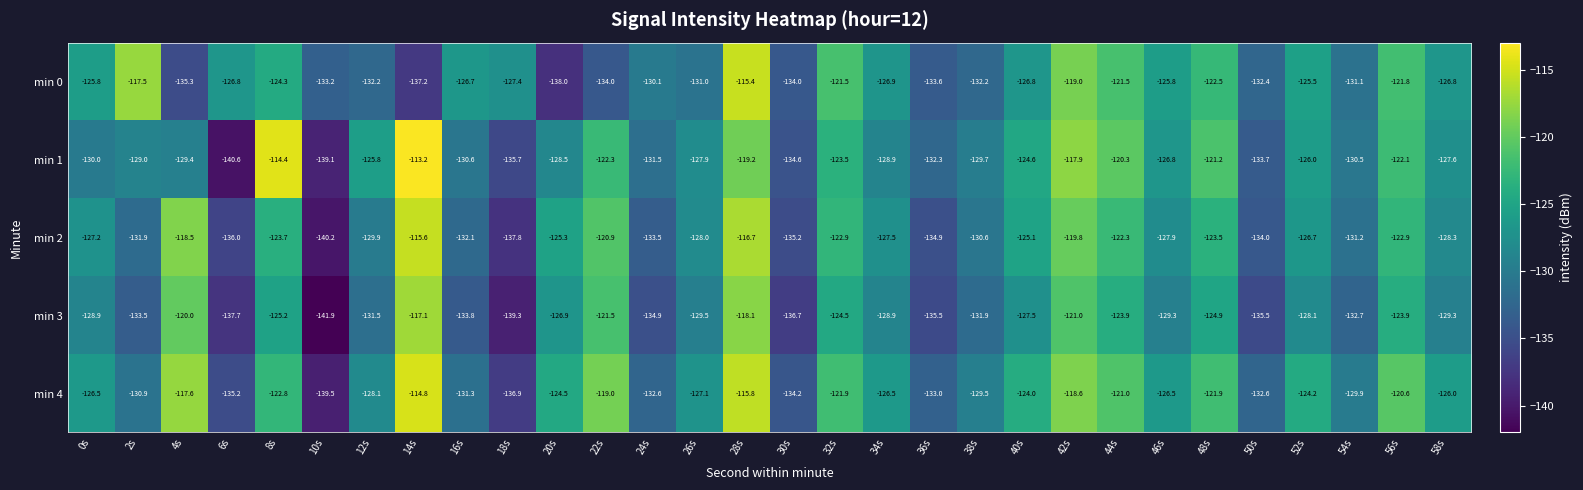

Rank the series by their maximum value, from highest to lowest.

min 1, min 4, min 0, min 2, min 3